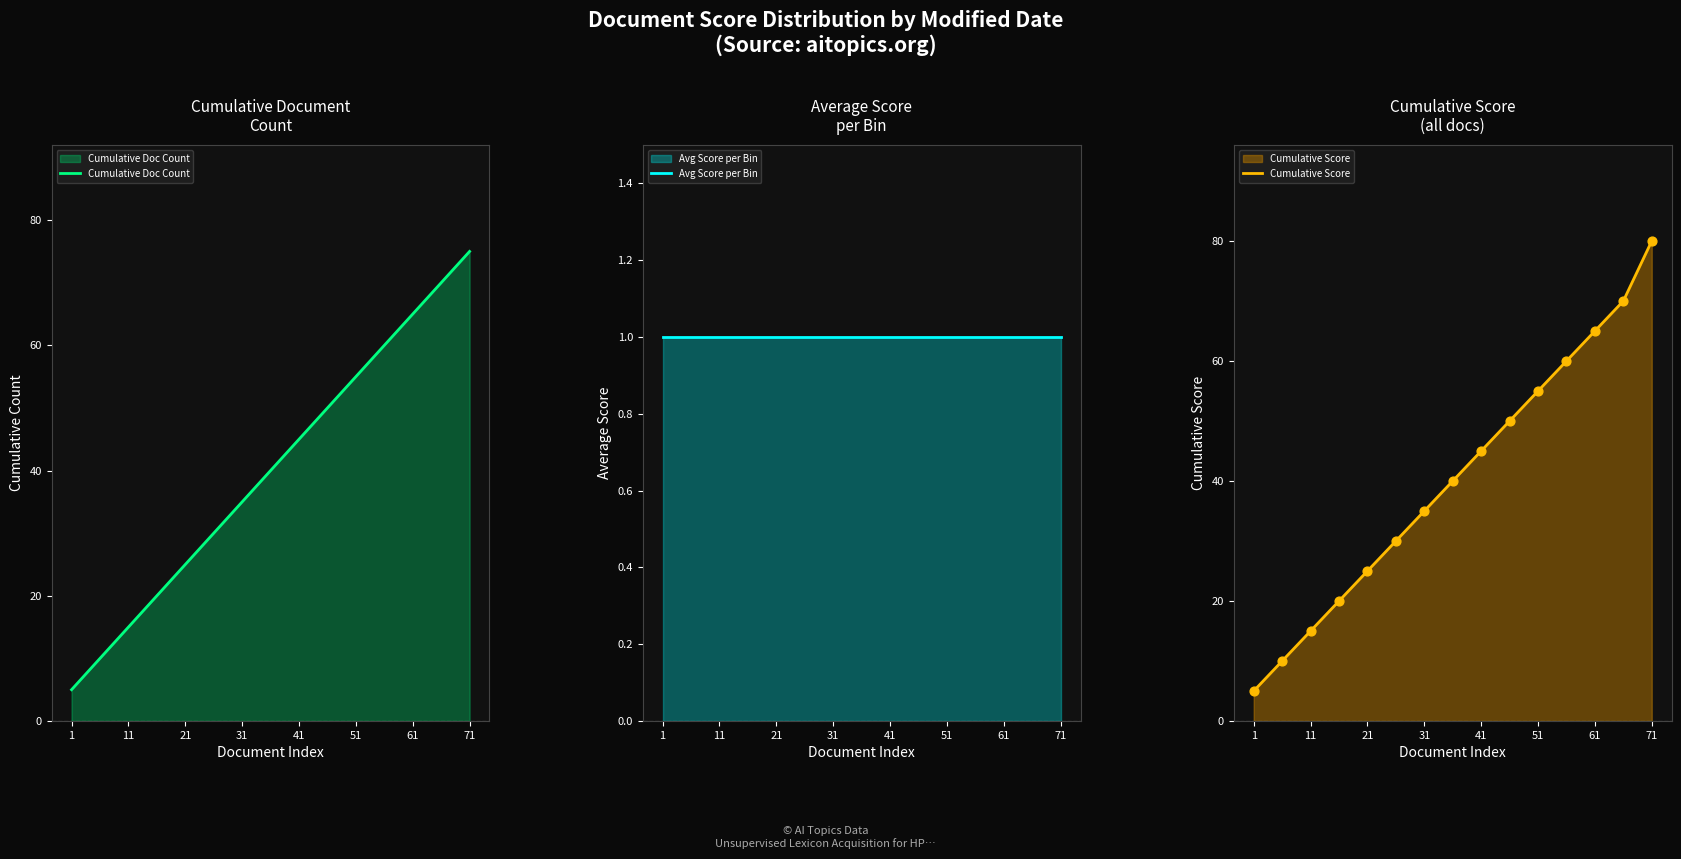

What is the total value across all series at 14?

156